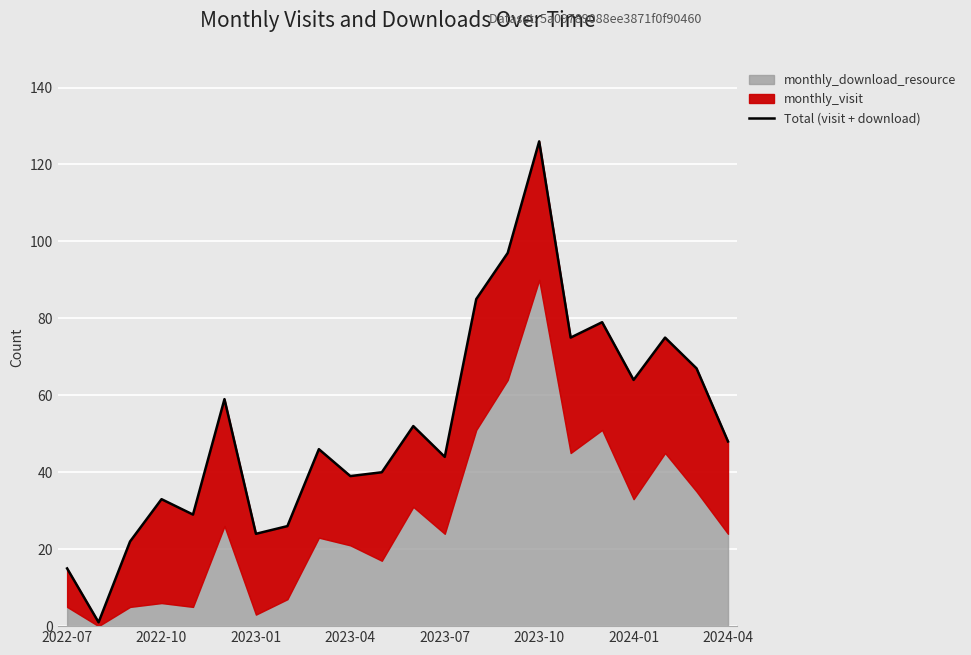

What is the minimum value shown in the chart?

1